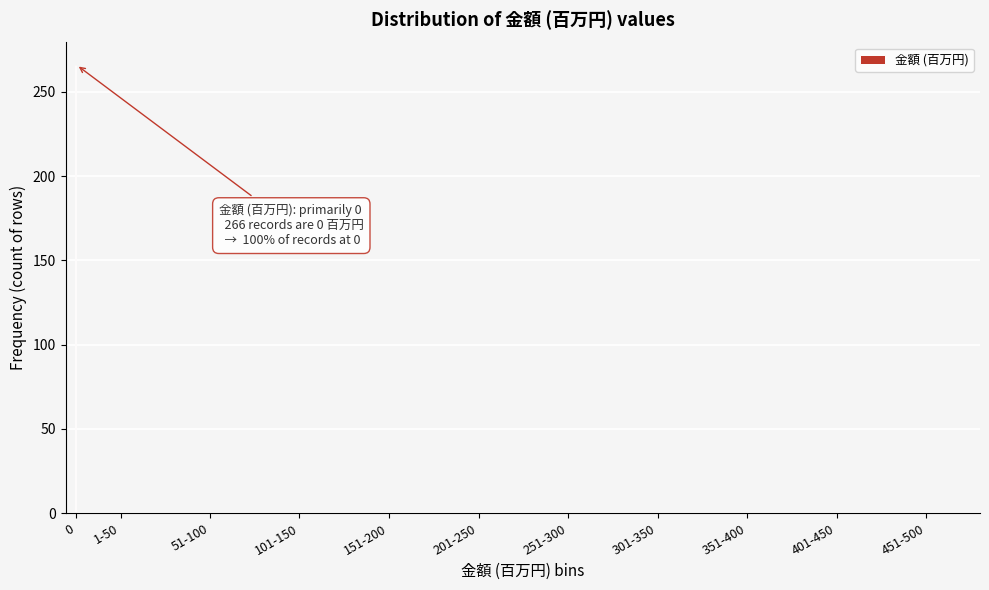

Reading left to right, transcribe all the data shown in this chart.

0=266	1-50=0	51-100=0	101-150=0	151-200=0	201-250=0	251-300=0	301-350=0	351-400=0	401-450=0	451-500=0